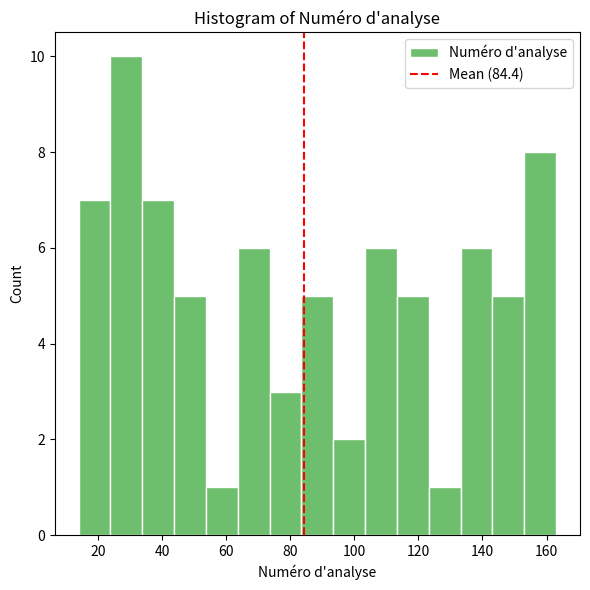

Reading left to right, list every bar in this chart as the range it spans on the x-axis followed by its height. Neither the bar edges nor the heights are printed on the chart, so give them approximately, as read against the axes.

14 to 24: 7
24 to 34: 10
34 to 44: 7
44 to 54: 5
54 to 64: 1
64 to 74: 6
74 to 84: 3
84 to 94: 5
94 to 104: 2
104 to 114: 6
114 to 124: 5
124 to 134: 1
134 to 144: 6
144 to 154: 5
154 to 164: 8